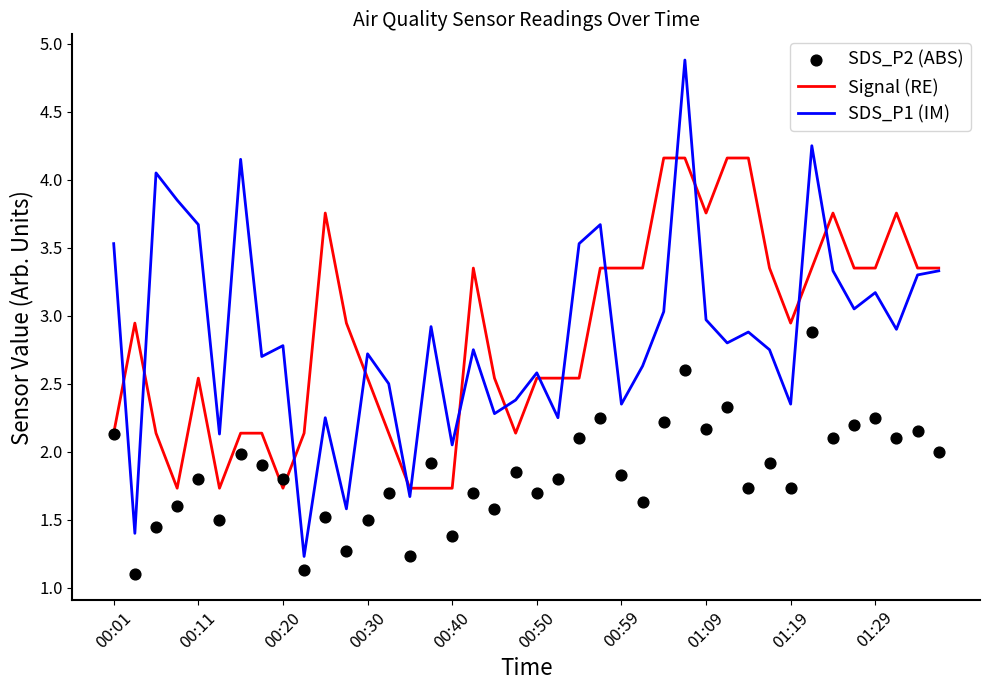

What are all the series names shown in the legend?

Signal (RE), SDS_P1 (IM), SDS_P2 (ABS)